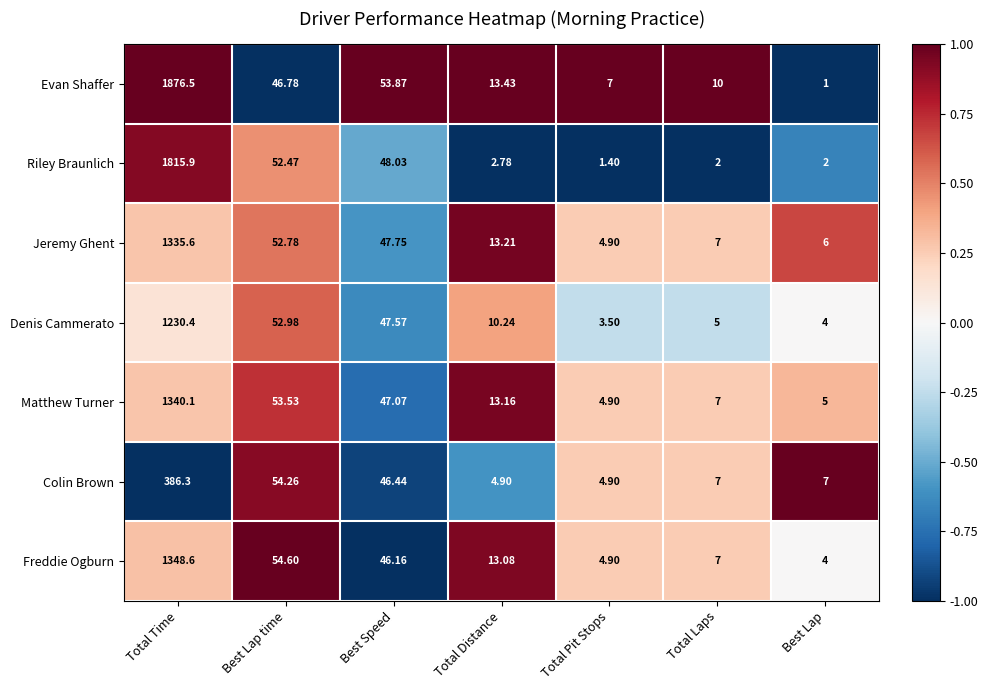

At which category is the sum across all series the highest?

Total Time